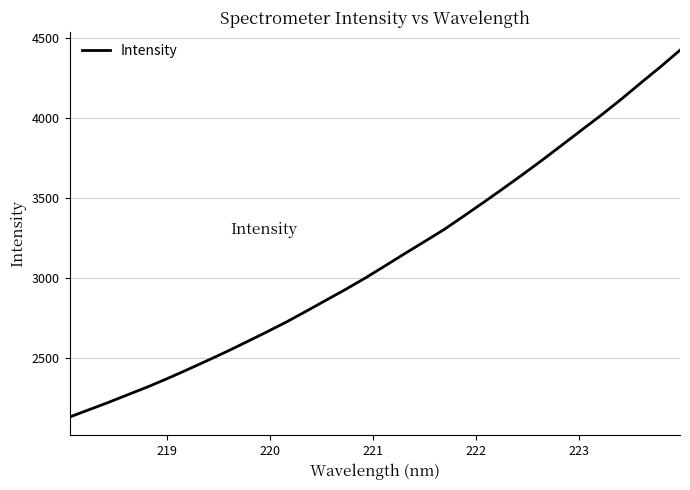

What is the maximum value shown in the chart?

4423.6